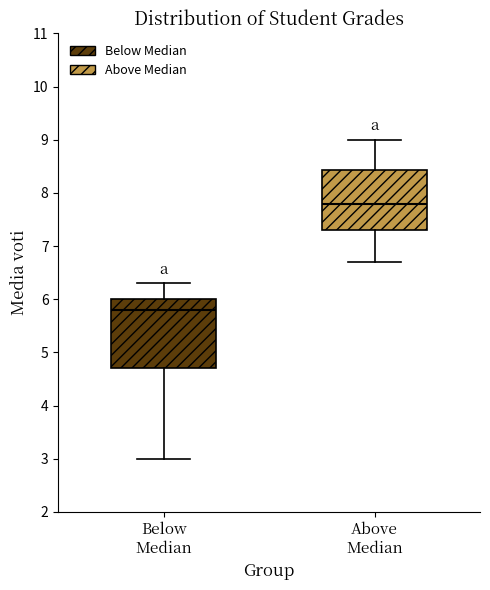

Reading left to right, transcribe this box plot: for each box, give where its median line is, the range the box spans, and where its two whiskers end, as read against the y-axis. The values are not printed on the chart, so give them approximately, as read against the axis.

Below Median: median 5.8, box 4.7 to 6.0, whiskers 3.0 to 6.3
Above Median: median 7.8, box 7.3 to 8.4, whiskers 6.7 to 9.0